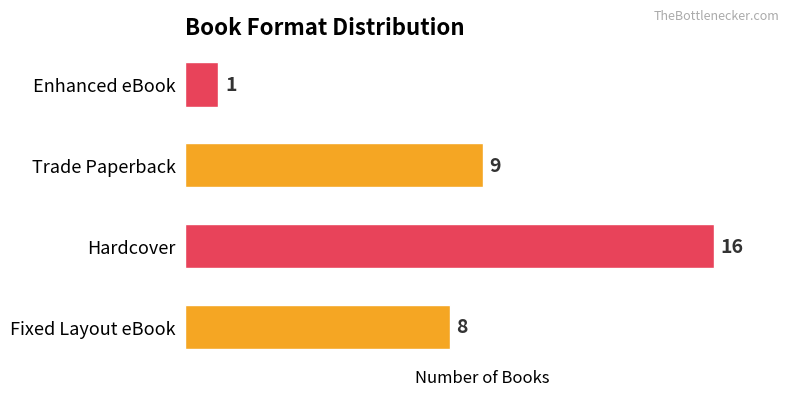

Rank the categories by value from highest to lowest.

Hardcover, Trade Paperback, Fixed Layout eBook, Enhanced eBook